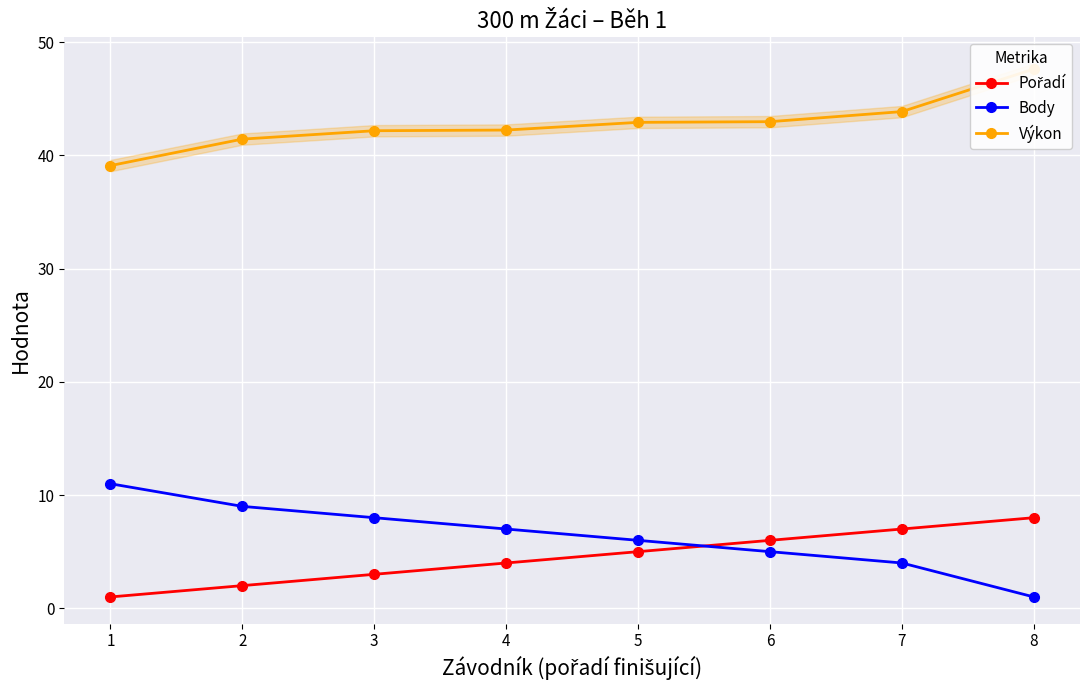

What is the difference between the highest and lowest values at 8?

46.6